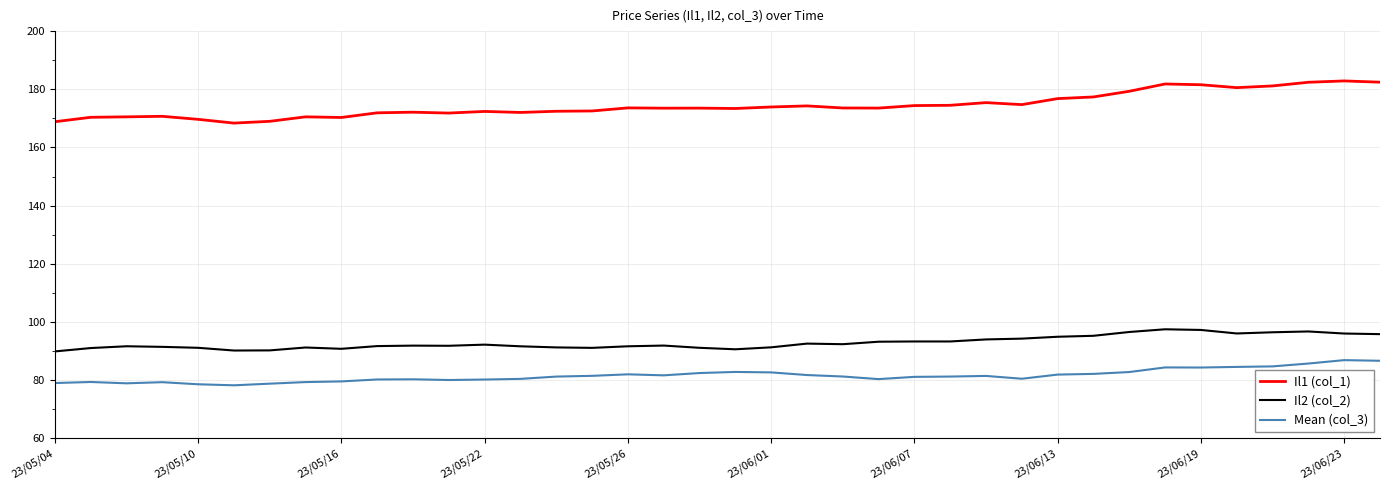

List the series in order of their peak value, highest first.

Il1 (col_1), Il2 (col_2), Mean (col_3)